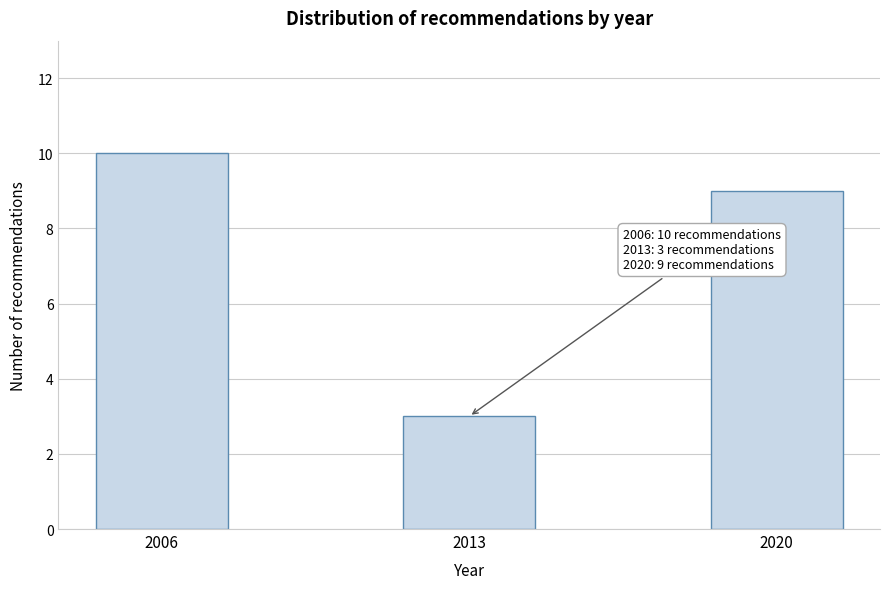

Reading left to right, transcribe all the data shown in this chart.

10	3	9